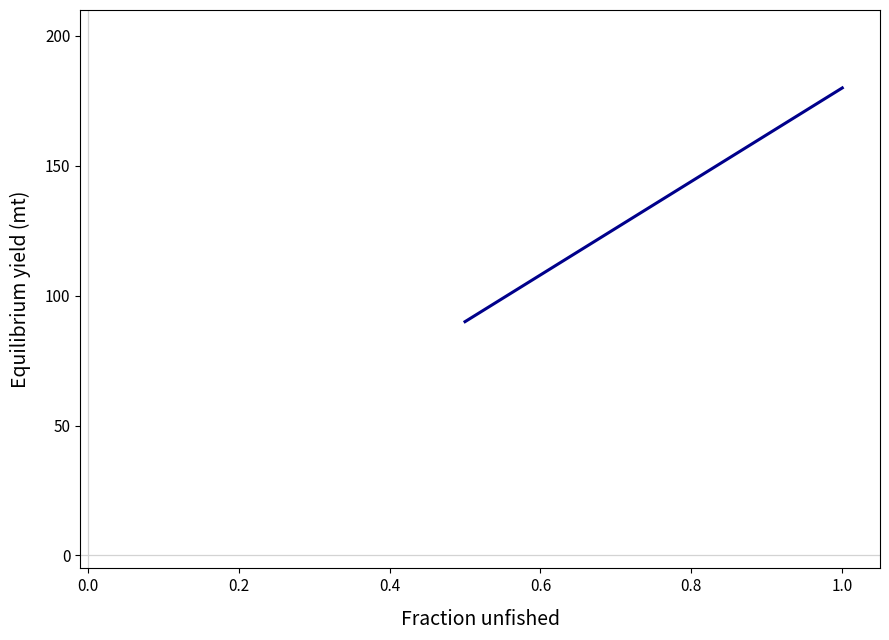

What is the minimum value shown in the chart?

90